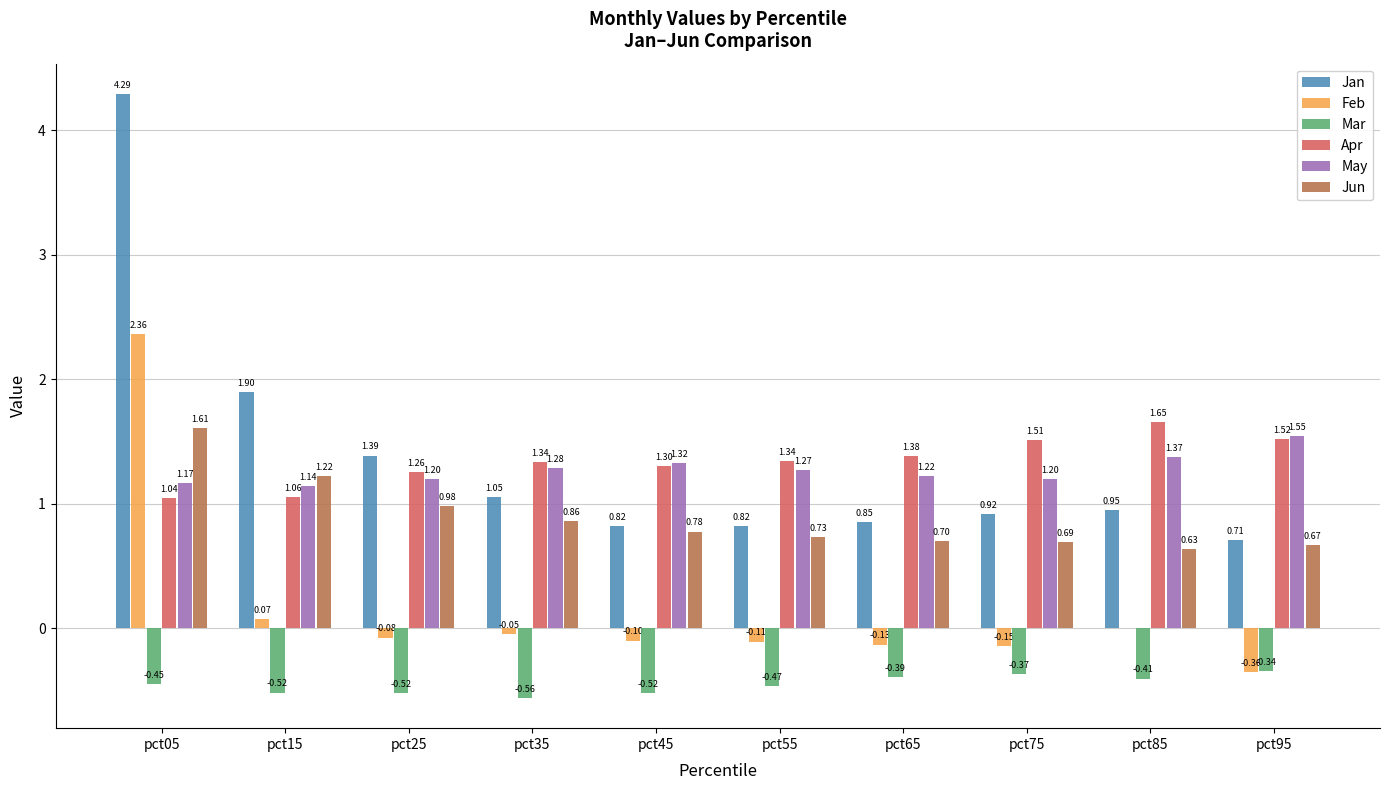

Which series has the largest total across all categories?

Jan